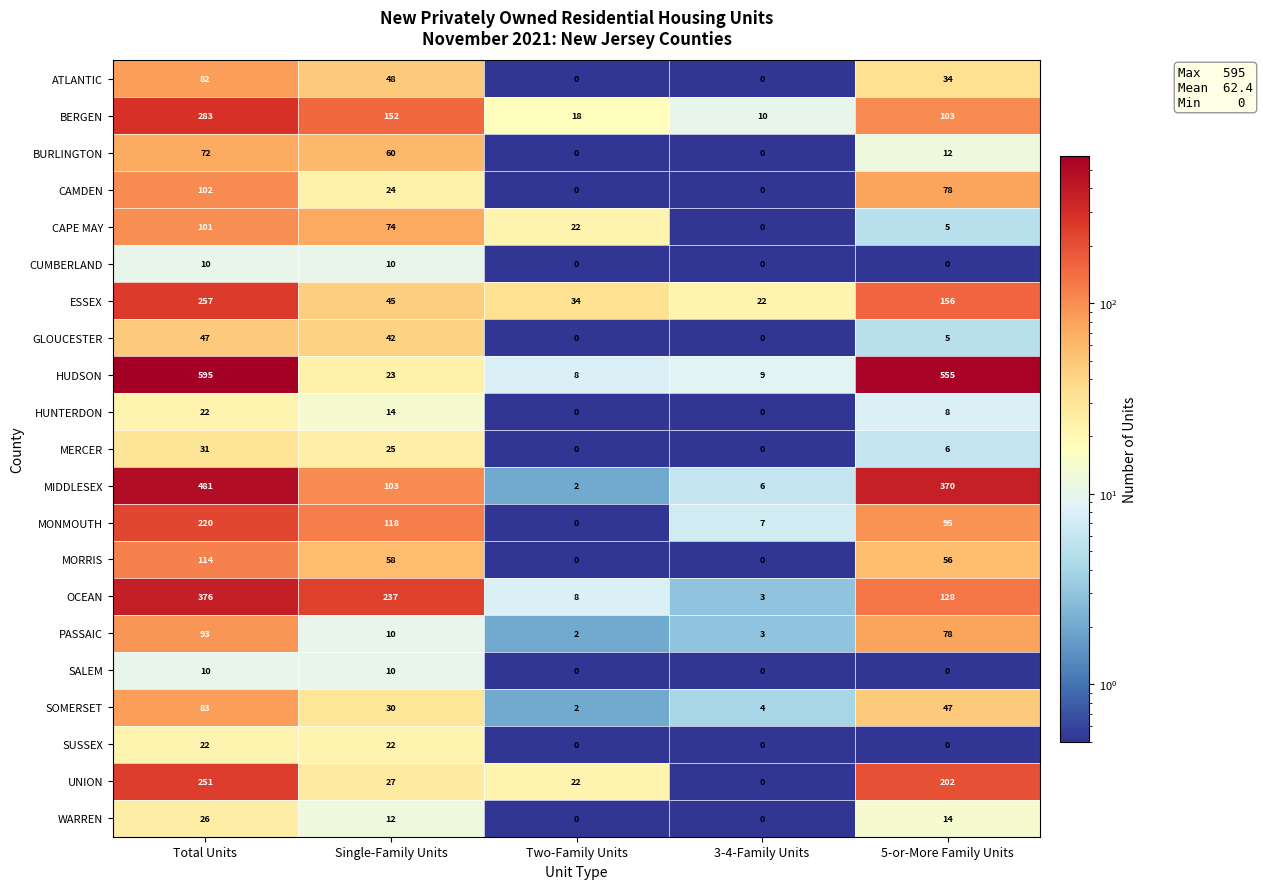

The value of MORRIS at Single-Family Units is 58. True or false?

True